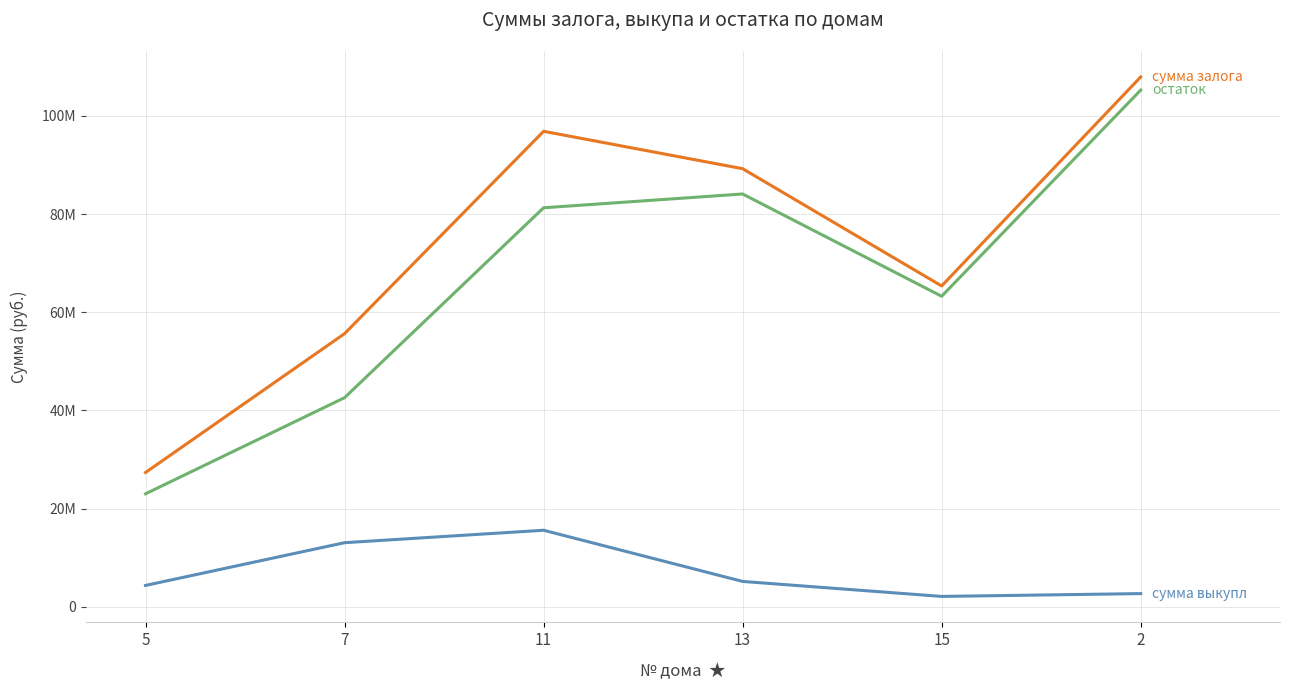

Reading left to right, list all the values displayed in this chart.

сумма залога: 27344508.7	55630603.9	96848658.9	89232166.9	65346394.9	107916156.9
сумма выкупл: 4339479.2	13044769.5	15578315.2	5153343.9	2101277.0	2674990.8
остаток: 23005029.5	42585834.4	81270343.7	84078823.0	63245117.9	105241166.1